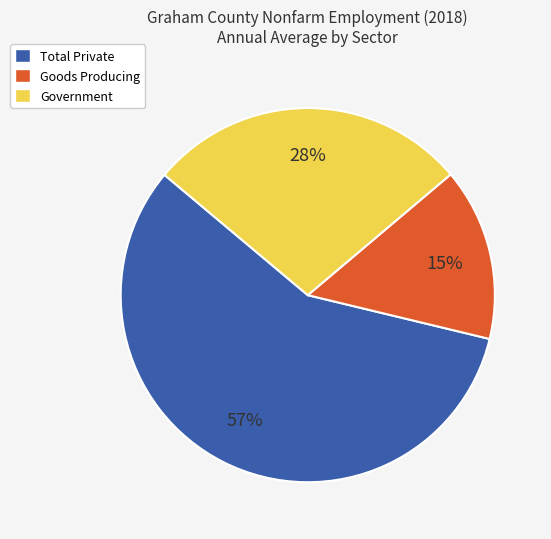

Which slice is the largest?

Total Private